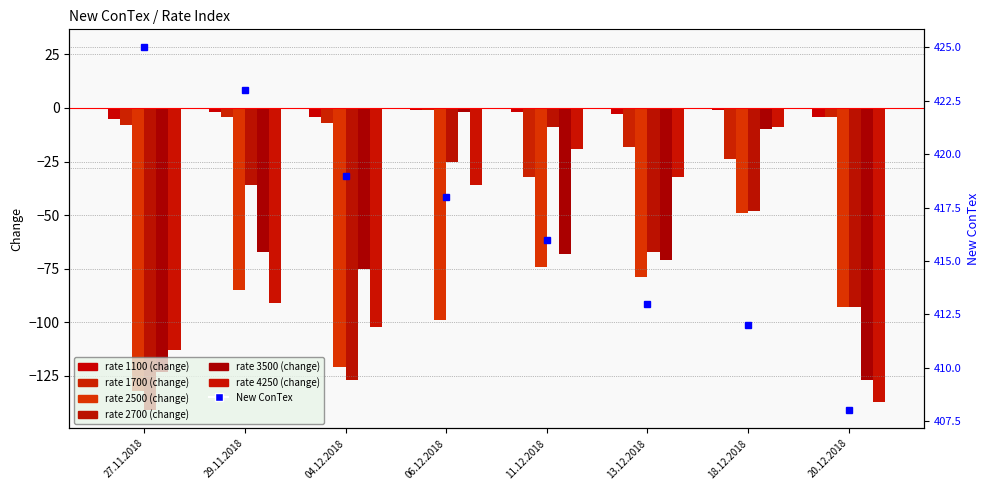

Reading left to right, transcribe all the data shown in this chart.

425	423	419	418	416	413	412	408